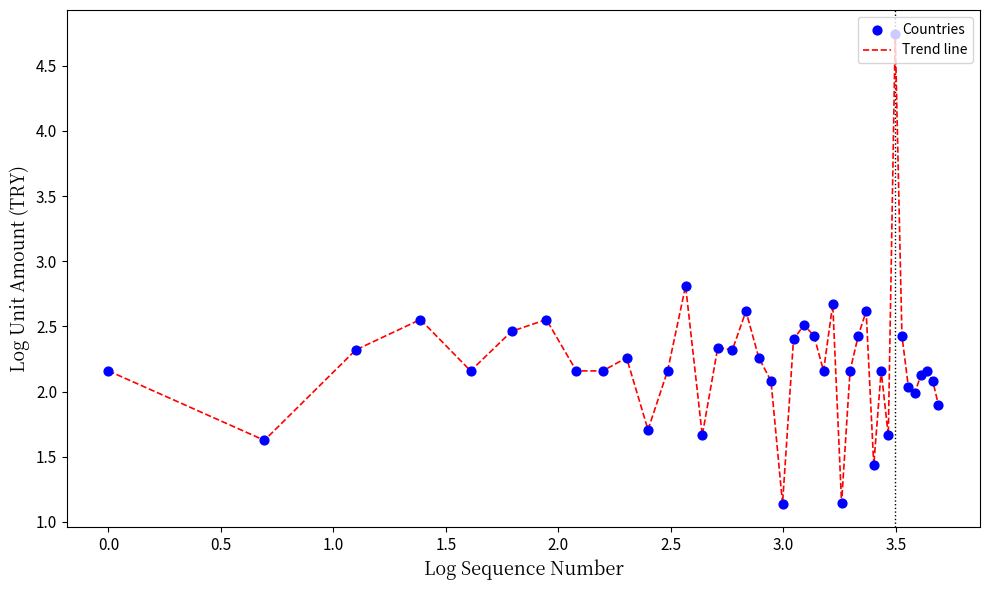

What is the difference between the maximum and minimum values?

3.6